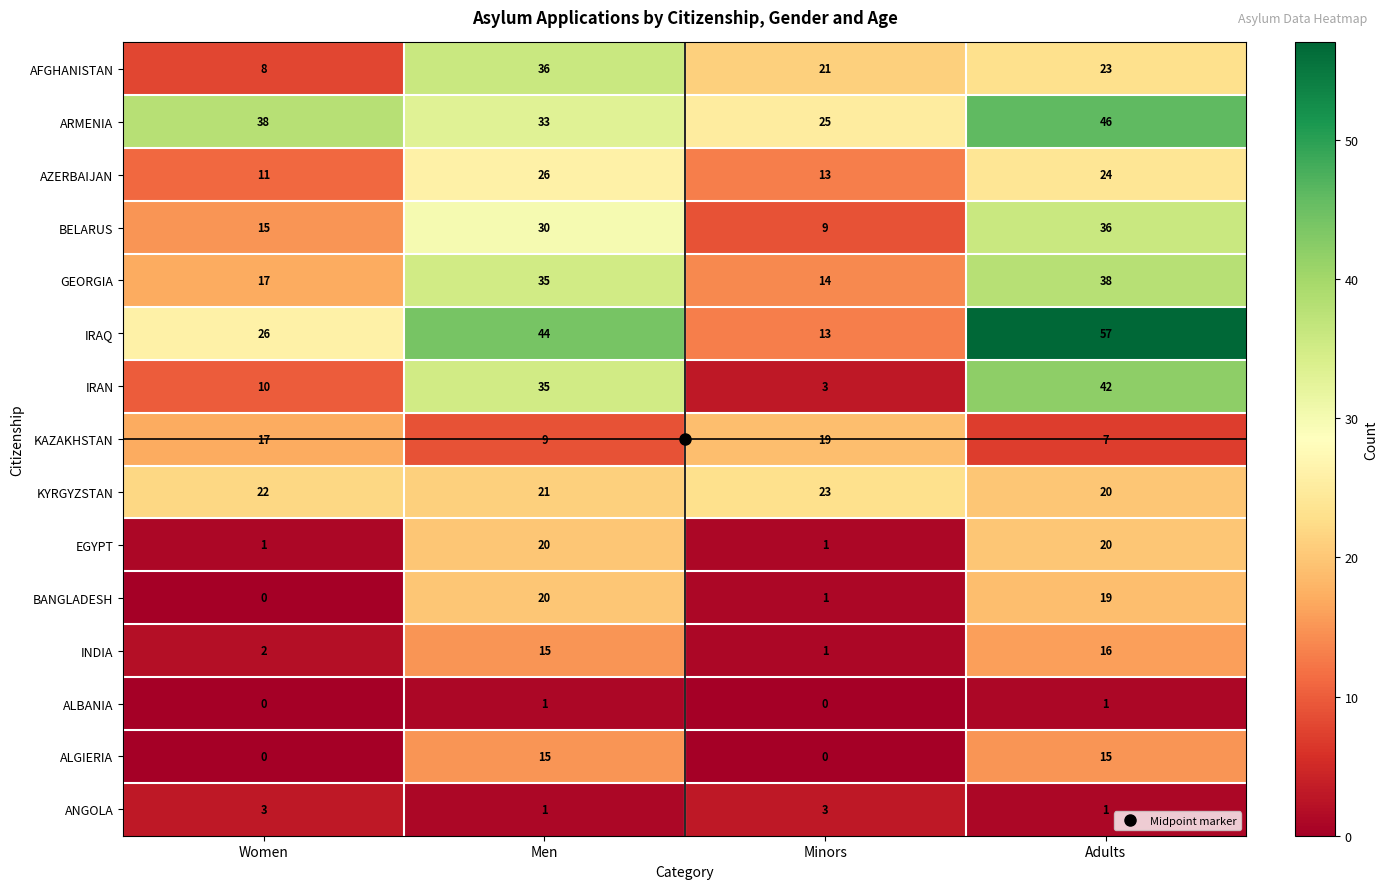

Count the AZERBAIJAN values in the range 13 to 26.

3